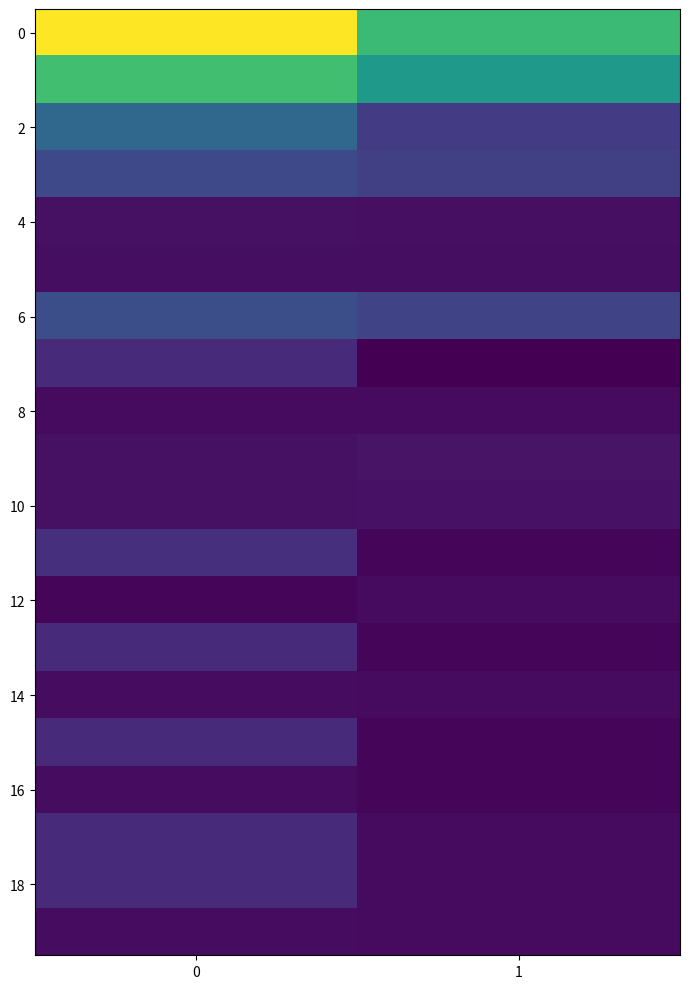

What is the difference between the highest and lowest values at 0?

10351